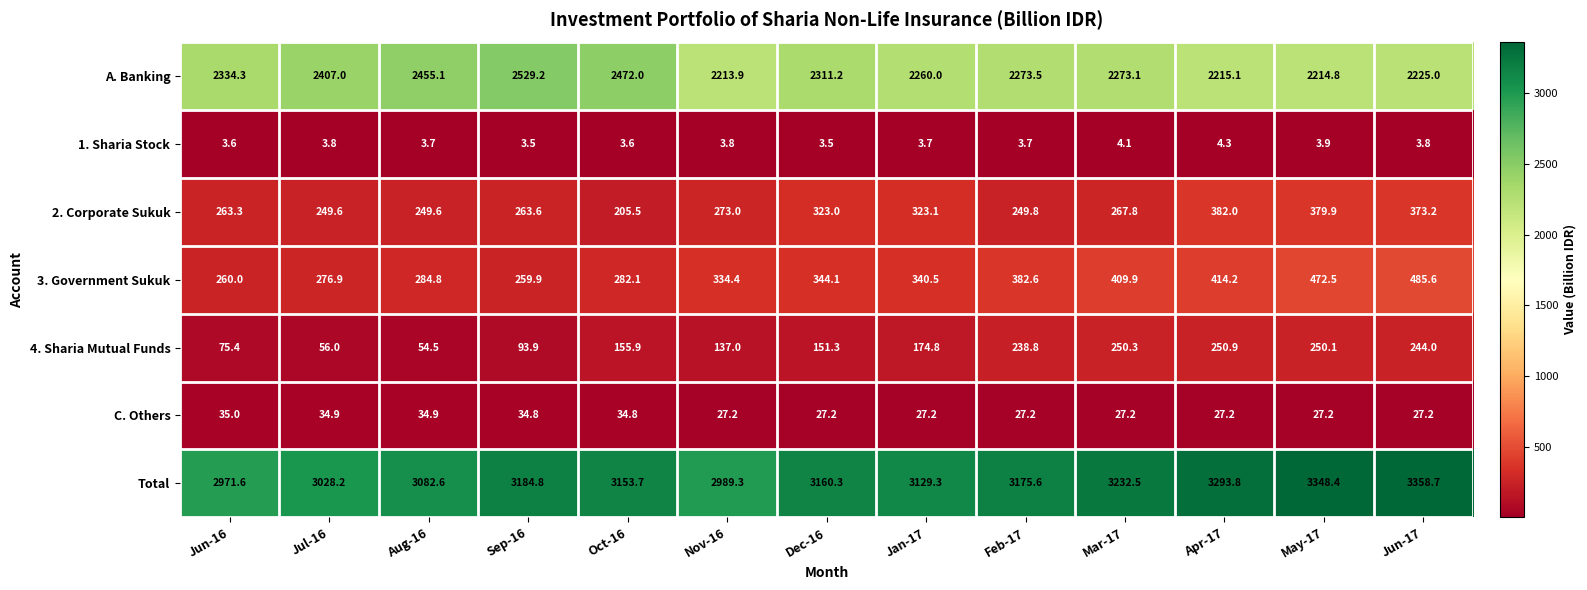

Rank the series at Nov-16 from lowest to highest value.

1. Sharia Stock, C. Others, 4. Sharia Mutual Funds, 2. Corporate Sukuk, 3. Government Sukuk, A. Banking, Total